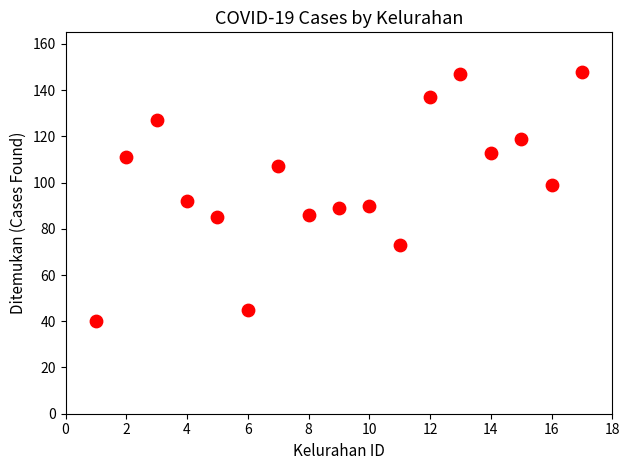

What Y value in the scatter plot is closest to 94?

92